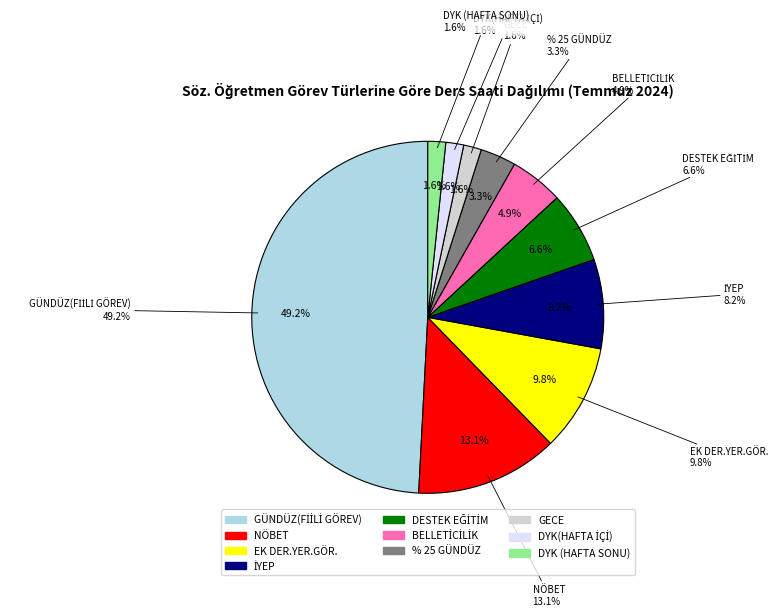

To the nearest percent, what is the combined percentage of DYK(HAFTA İÇİ) and % 25 GÜNDÜZ?

5%